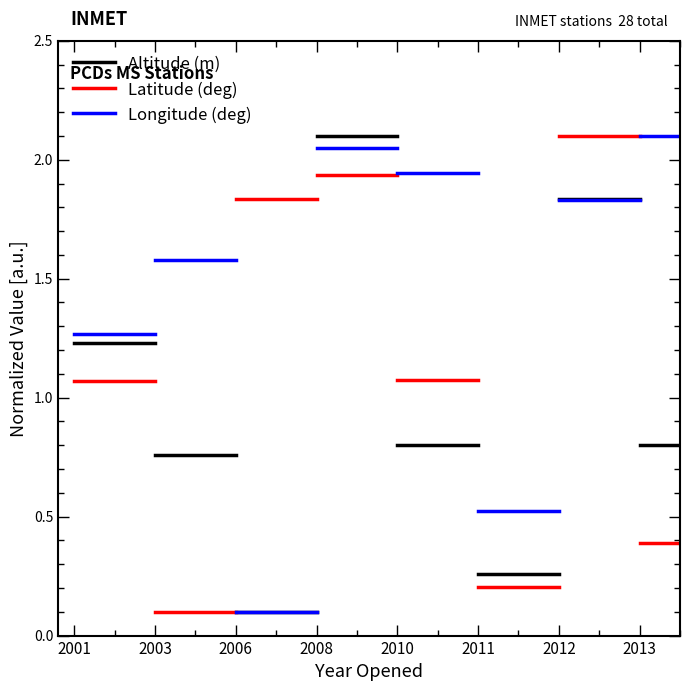

Which label corresponds to the largest value in the chart?

2001